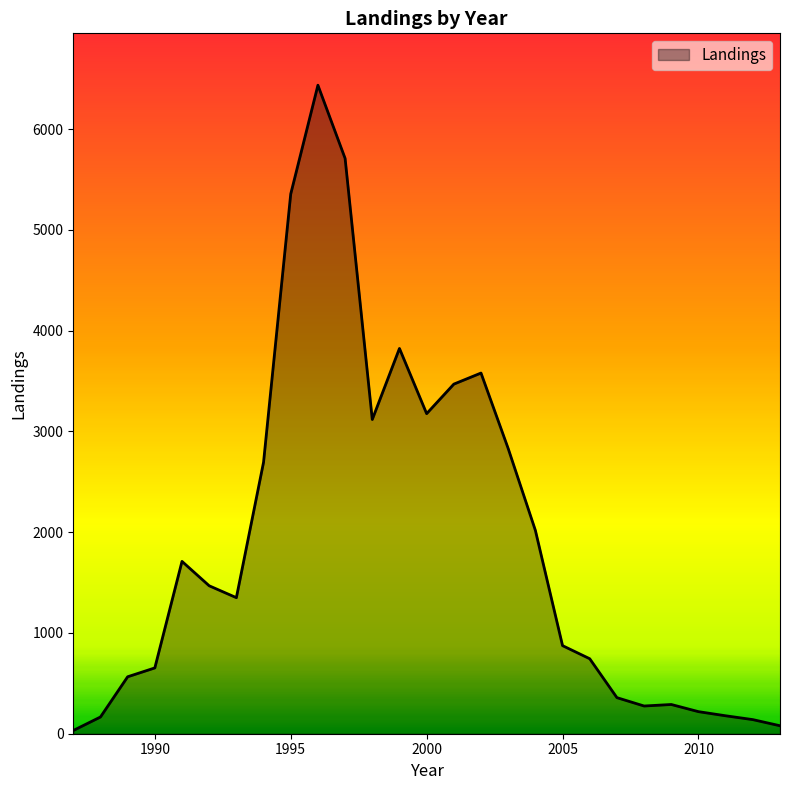

What is the maximum value shown in the chart?

6435